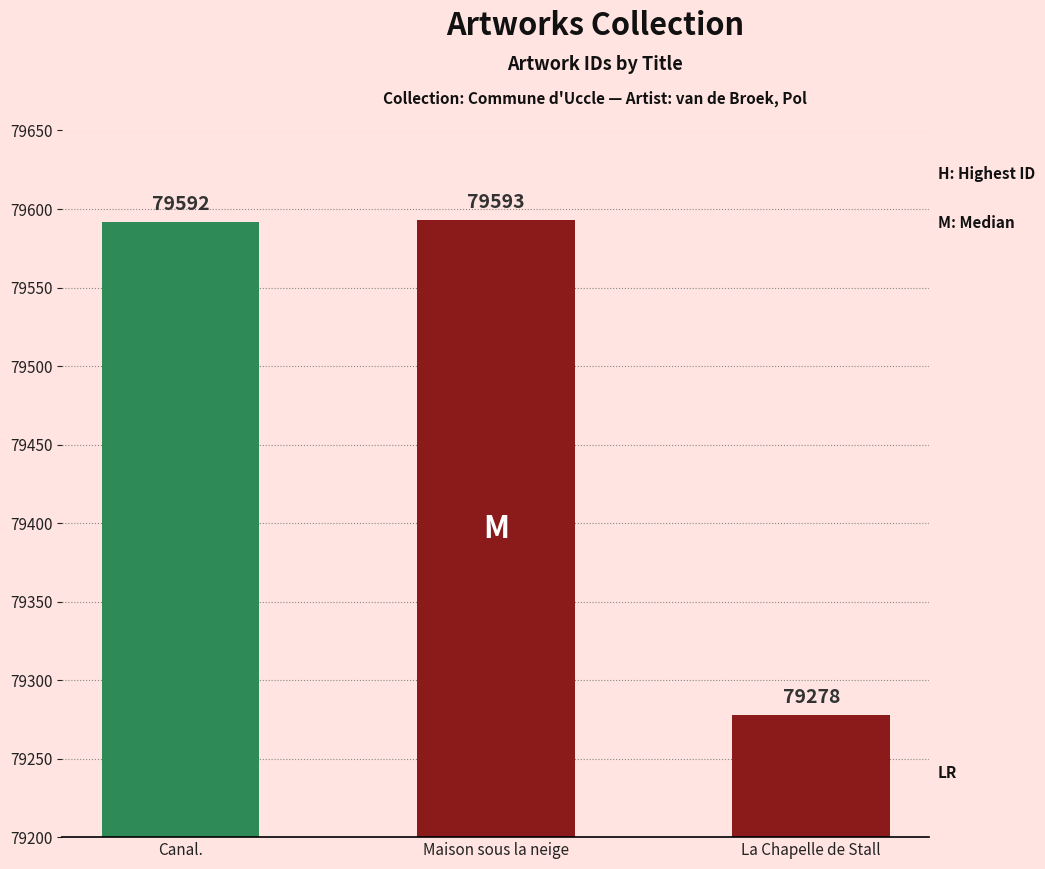

The chart shows a value of 79278 at La Chapelle de Stall. True or false?

True